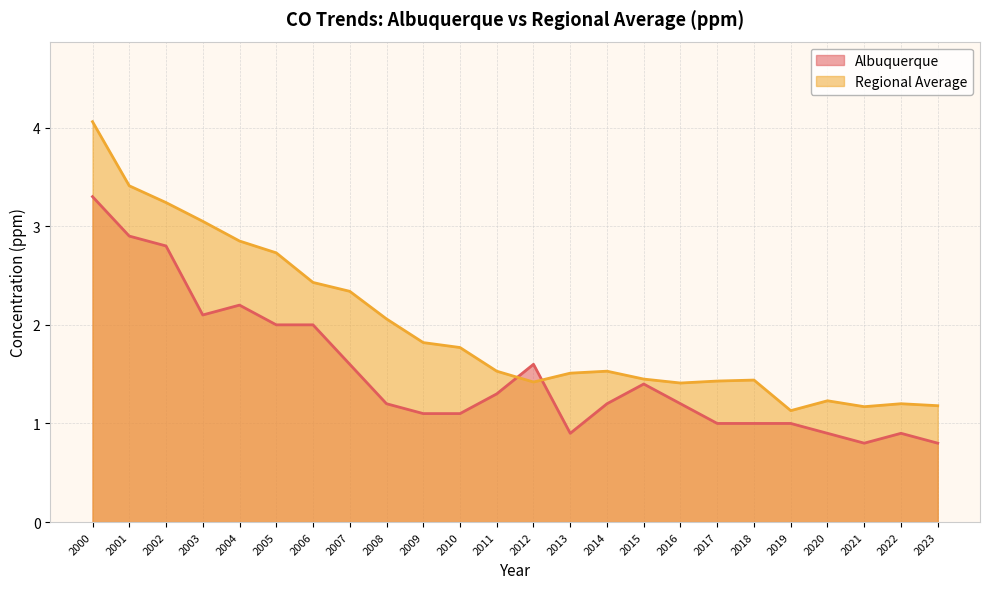

Reading left to right, list all the values displayed in this chart.

Albuquerque: 3.3	2.9	2.8	2.1	2.2	2.0	2.0	1.6	1.2	1.1	1.1	1.3	1.6	0.9	1.2	1.4	1.2	1.0	1.0	1.0	0.9	0.8	0.9	0.8
Regional Average: 4.1	3.4	3.2	3.0	2.9	2.7	2.4	2.3	2.1	1.8	1.8	1.5	1.4	1.5	1.5	1.4	1.4	1.4	1.4	1.1	1.2	1.2	1.2	1.2